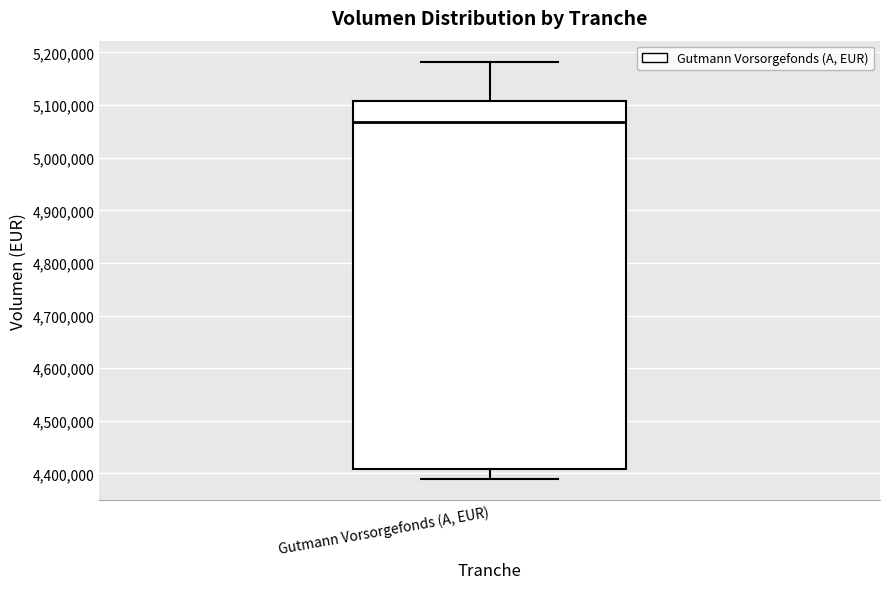

Transcribe this box plot: give where the median line is, the range the box spans, and where the two whiskers end, as read against the y-axis. The values are not printed on the chart, so give them approximately, as read against the axis.

median 5070000, box 4410000 to 5110000, whiskers 4390000 to 5180000